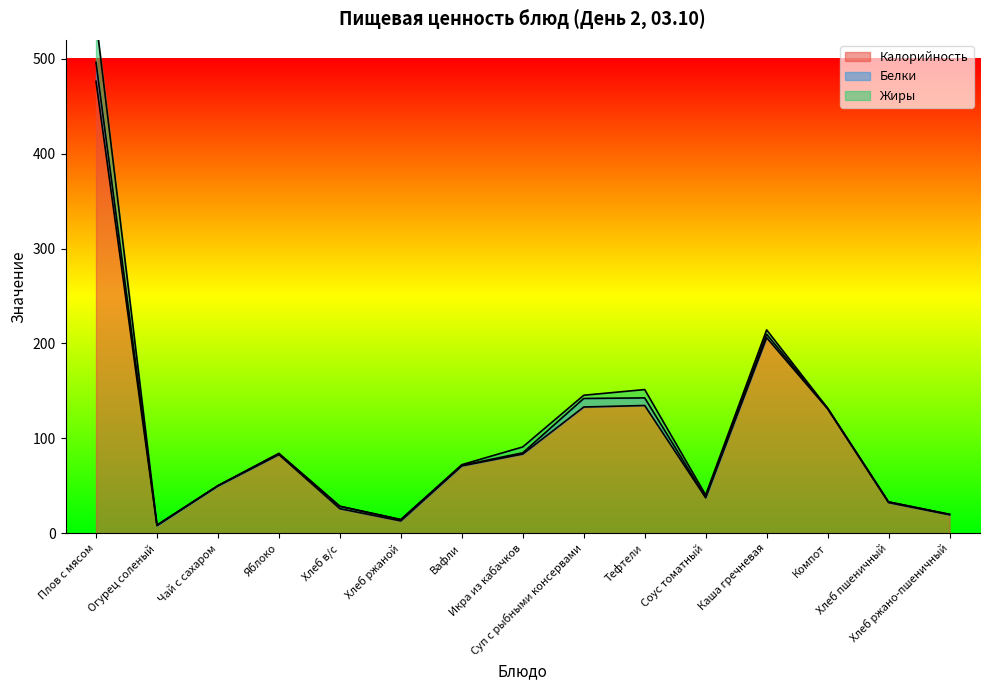

Which series has the largest total across all categories?

Калорийность